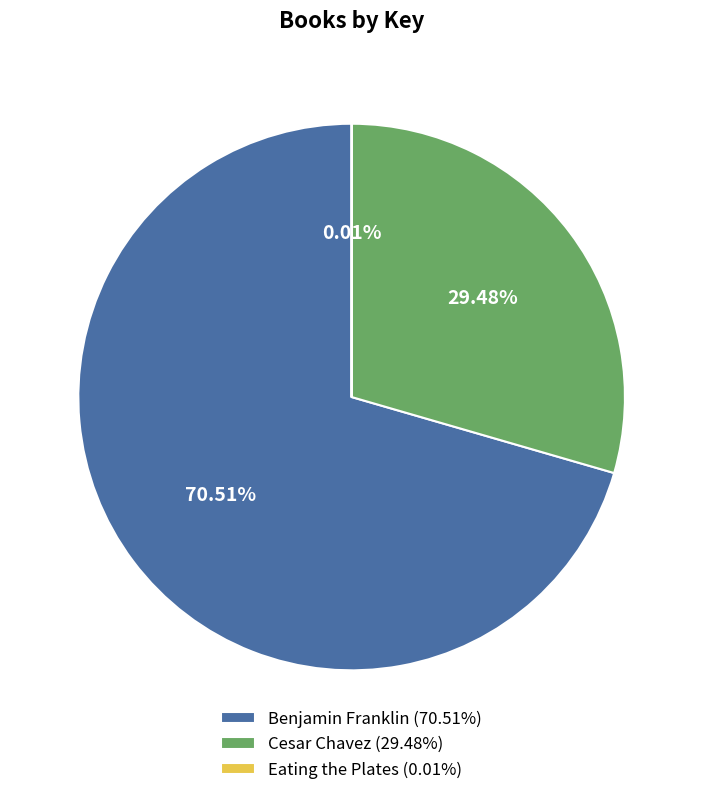

Is there any slice that represents more than half of the pie?

Yes